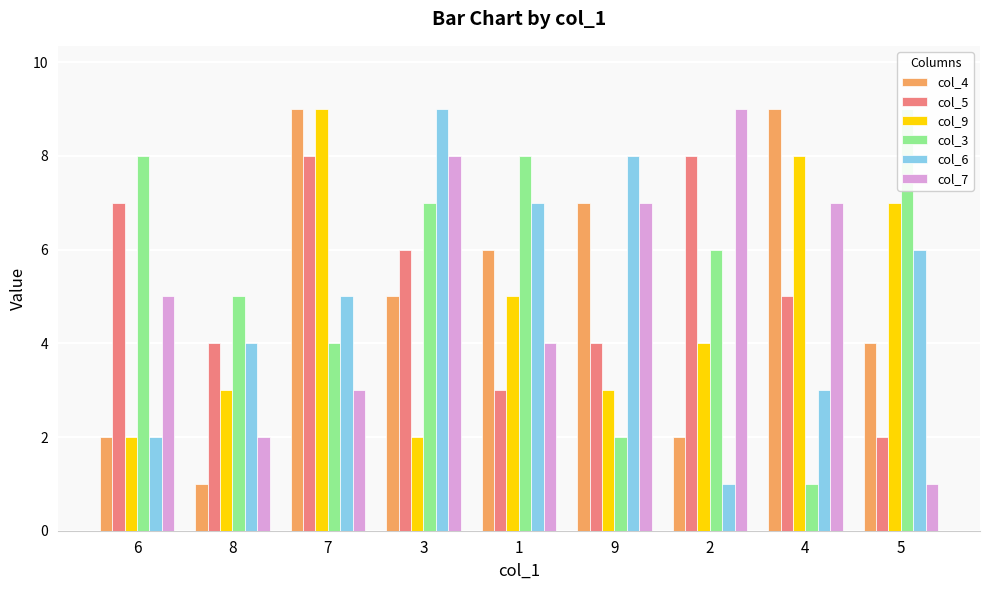

What is the difference between the col_5 values at 3 and 7?

2